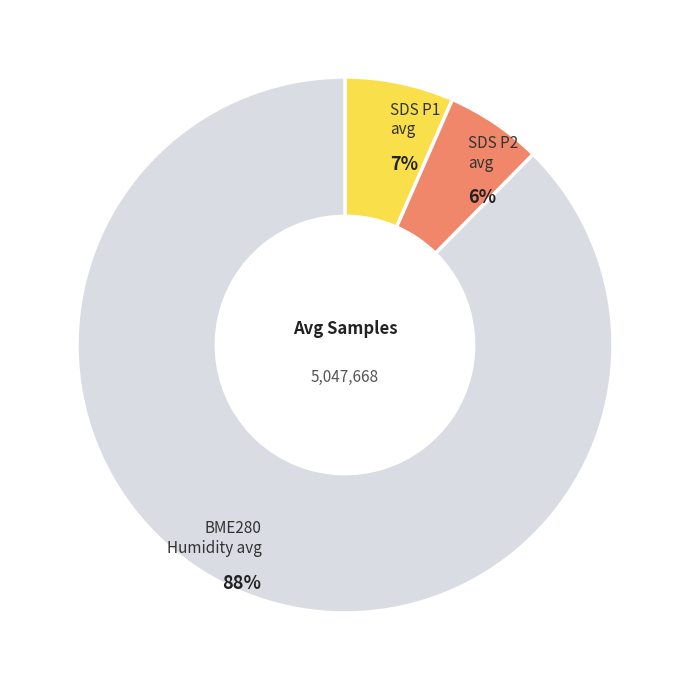

Is there a majority slice in this chart?

Yes